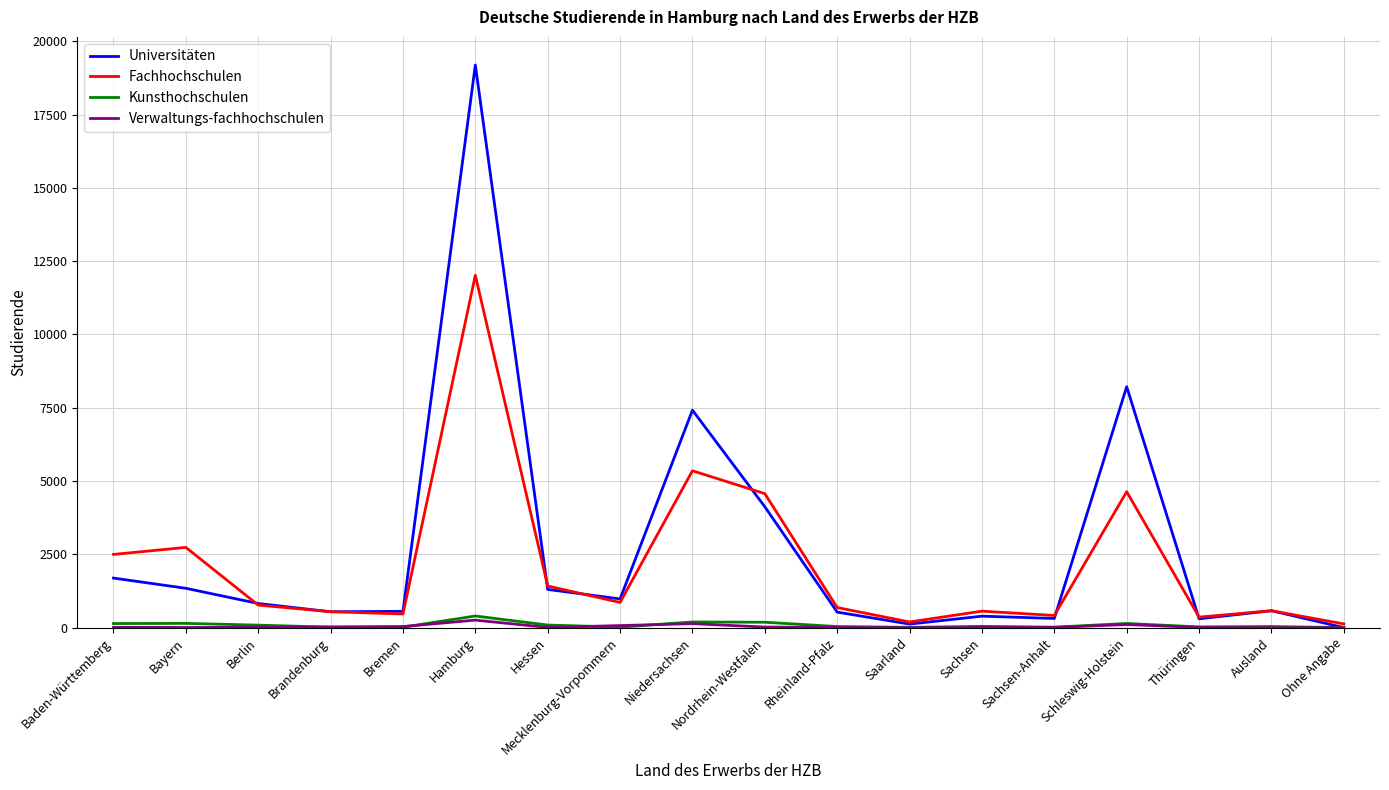

How many categories are shown in the chart?

18